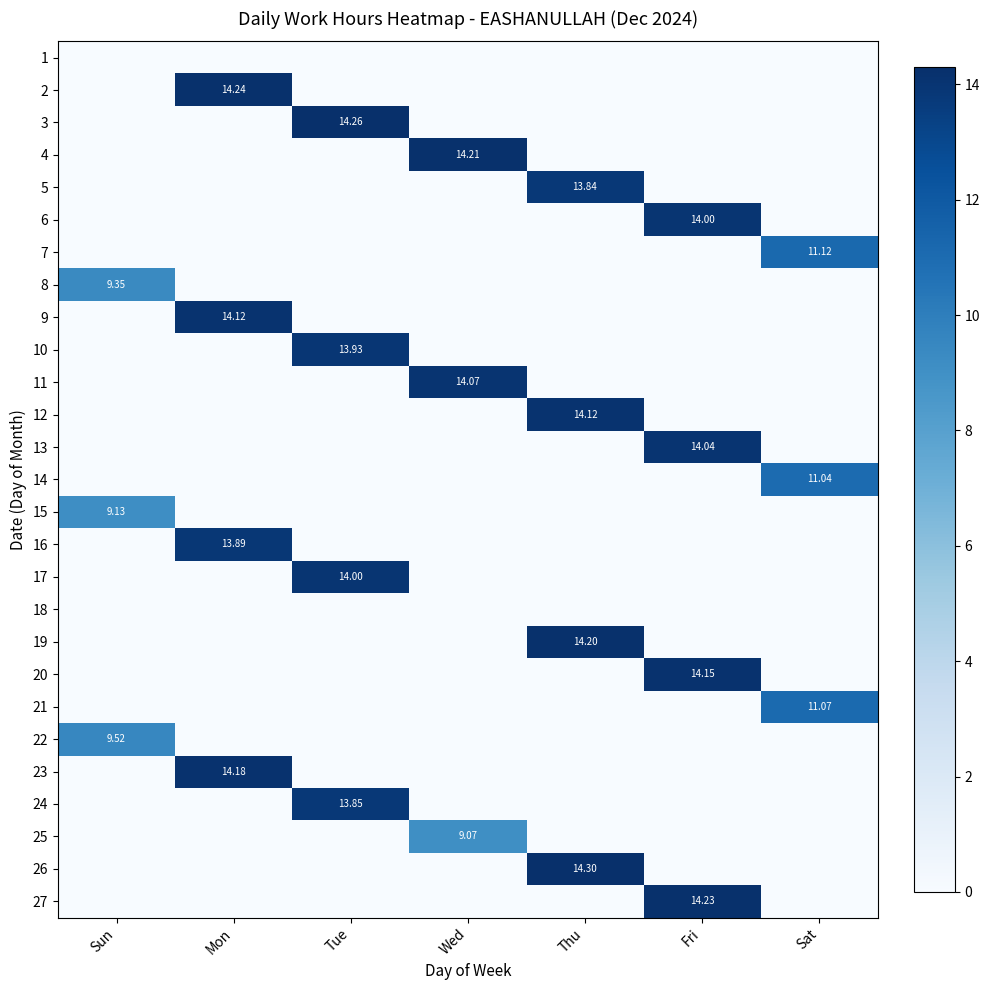

Is it true that 17 equals 0.0 at Mon?

True